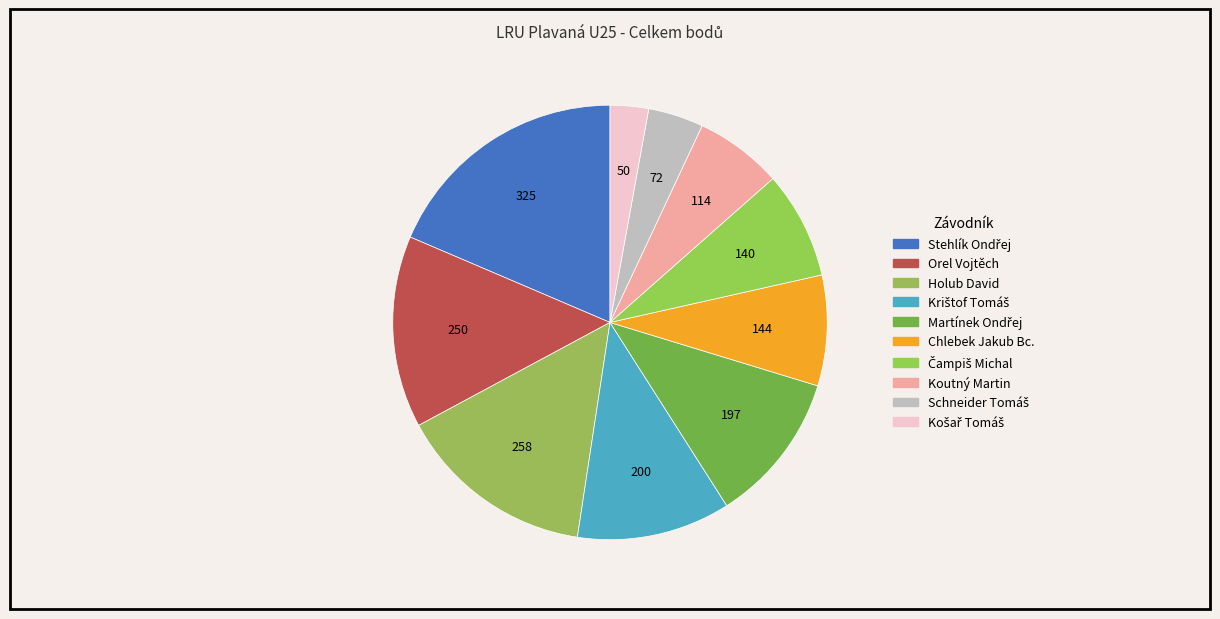

Is Krištof Tomáš the majority of the pie?

No